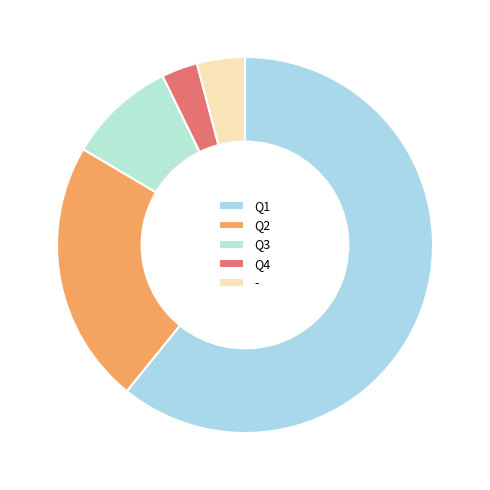

True or false: Q1 accounts for 47% of the total.

False